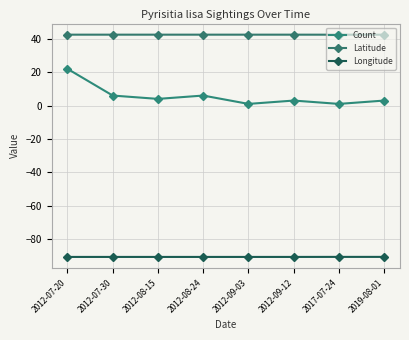

Rank the categories by Latitude value from lowest to highest.

2017-07-24, 2019-08-01, 2012-07-20, 2012-07-30, 2012-08-15, 2012-08-24, 2012-09-03, 2012-09-12